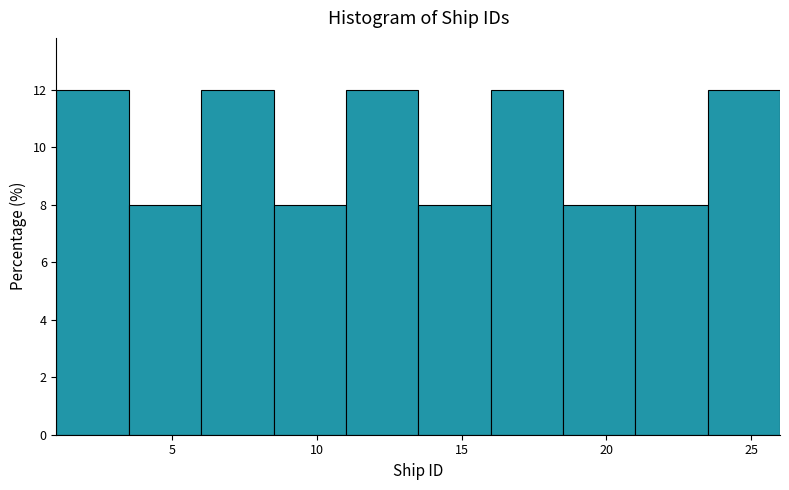

Reading left to right, transcribe this chart: for each bar, give the range it covers on the x-axis and its height. The values are not printed on the chart, so give them approximately, as read against the axis.

1.0 to 3.5: 12
3.5 to 6.0: 8
6.0 to 8.5: 12
8.5 to 11.0: 8
11.0 to 13.5: 12
13.5 to 16.0: 8
16.0 to 18.5: 12
18.5 to 21.0: 8
21.0 to 23.5: 8
23.5 to 26.0: 12